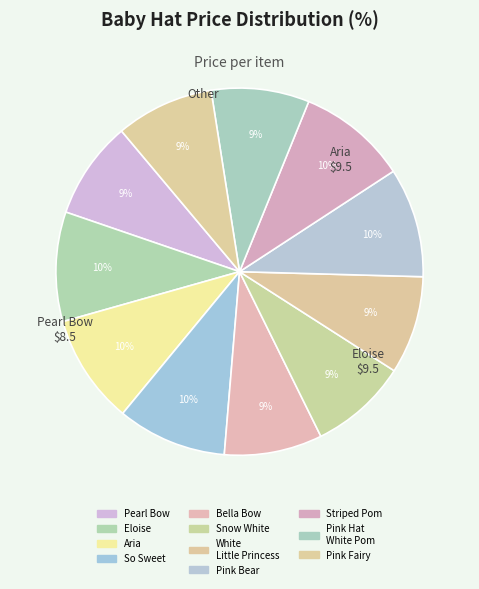

How many slices are in this pie chart?

11